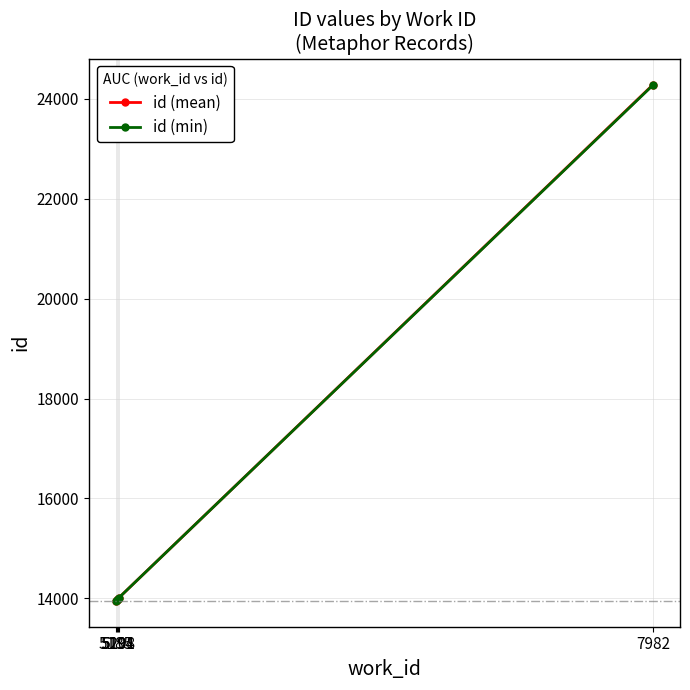

Is it true that id (min) equals 20464 at 5185?

False